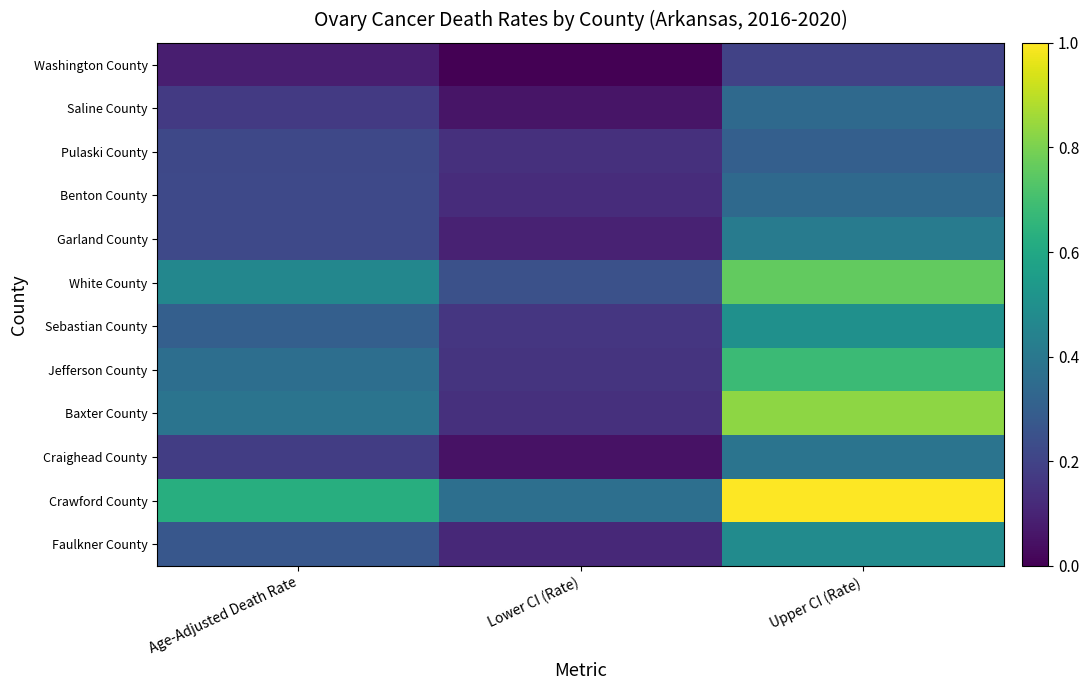

Reading left to right, list all the values displayed in this chart.

Washington County: Age-Adjusted Death Rate=0.1	Lower CI (Rate)=0.0	Upper CI (Rate)=0.2
Saline County: Age-Adjusted Death Rate=0.2	Lower CI (Rate)=0.1	Upper CI (Rate)=0.3
Pulaski County: Age-Adjusted Death Rate=0.2	Lower CI (Rate)=0.1	Upper CI (Rate)=0.3
Benton County: Age-Adjusted Death Rate=0.2	Lower CI (Rate)=0.1	Upper CI (Rate)=0.3
Garland County: Age-Adjusted Death Rate=0.2	Lower CI (Rate)=0.1	Upper CI (Rate)=0.4
White County: Age-Adjusted Death Rate=0.5	Lower CI (Rate)=0.2	Upper CI (Rate)=0.8
Sebastian County: Age-Adjusted Death Rate=0.3	Lower CI (Rate)=0.2	Upper CI (Rate)=0.5
Jefferson County: Age-Adjusted Death Rate=0.4	Lower CI (Rate)=0.2	Upper CI (Rate)=0.7
Baxter County: Age-Adjusted Death Rate=0.4	Lower CI (Rate)=0.1	Upper CI (Rate)=0.8
Craighead County: Age-Adjusted Death Rate=0.2	Lower CI (Rate)=0.1	Upper CI (Rate)=0.4
Crawford County: Age-Adjusted Death Rate=0.6	Lower CI (Rate)=0.4	Upper CI (Rate)=1.0
Faulkner County: Age-Adjusted Death Rate=0.3	Lower CI (Rate)=0.1	Upper CI (Rate)=0.5